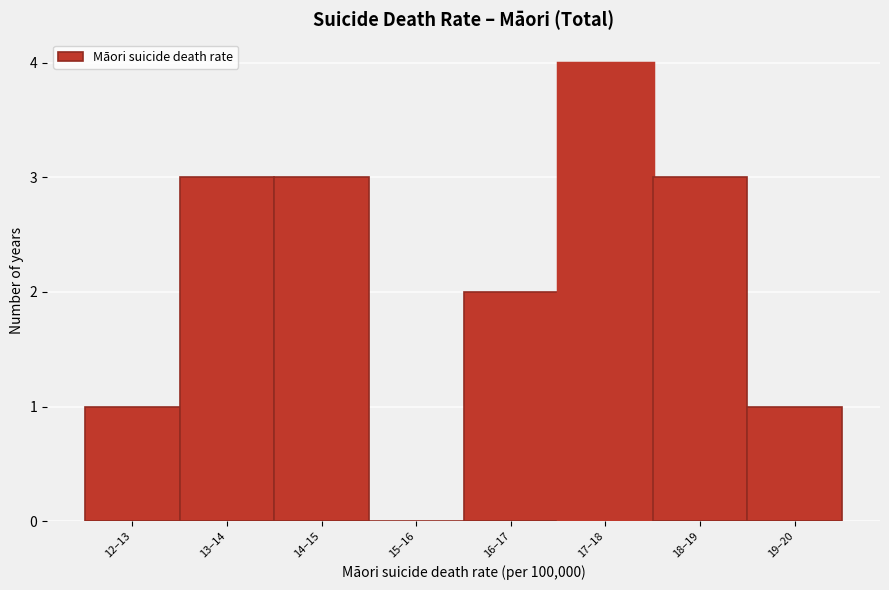

Reading right to left, what are all the values shown in this chart?

19–20=1	18–19=3	17–18=4	16–17=2	15–16=0	14–15=3	13–14=3	12–13=1